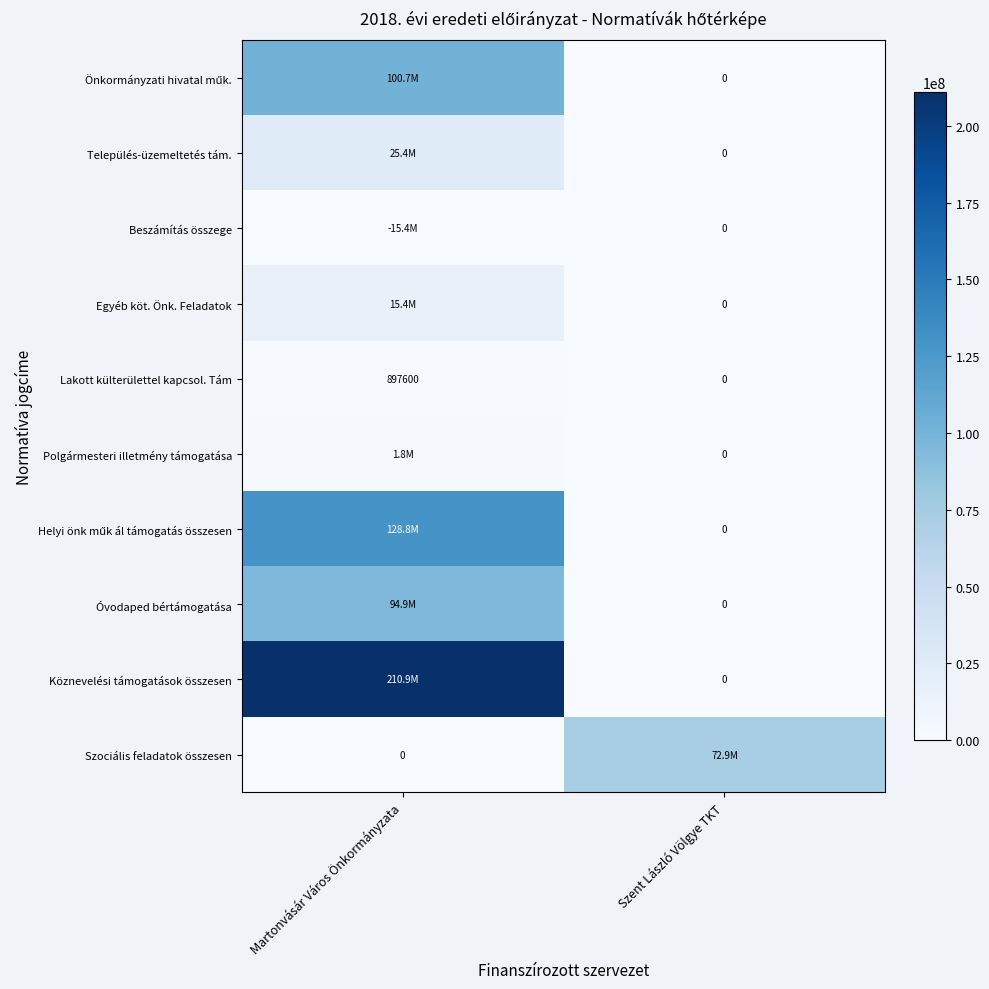

Between Martonvásár Város Önkormányzata and Szent László Völgye TKT, which is larger?

Martonvásár Város Önkormányzata